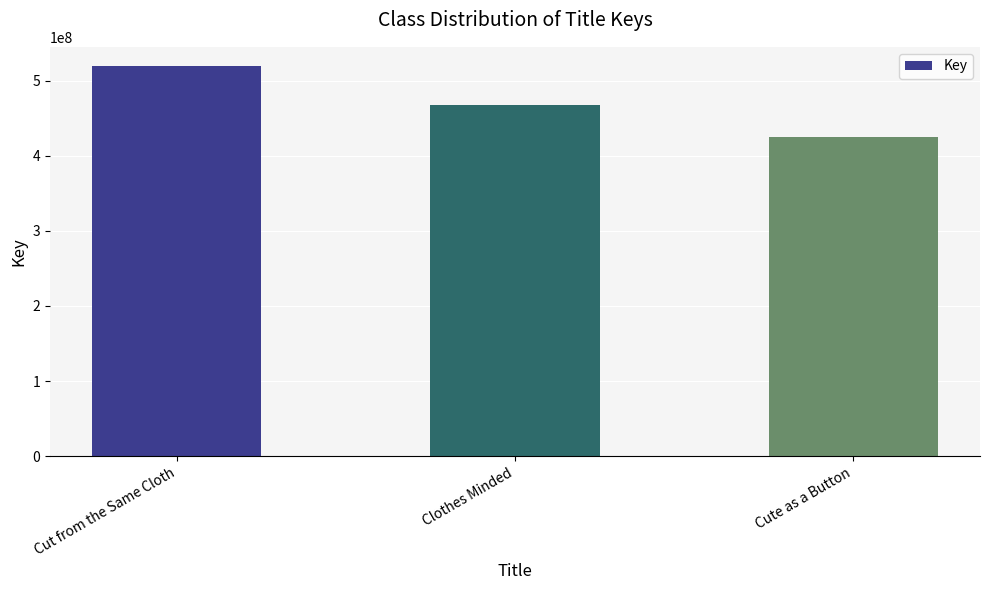

The chart shows a value of 134067818 at Cut from the Same Cloth. True or false?

False